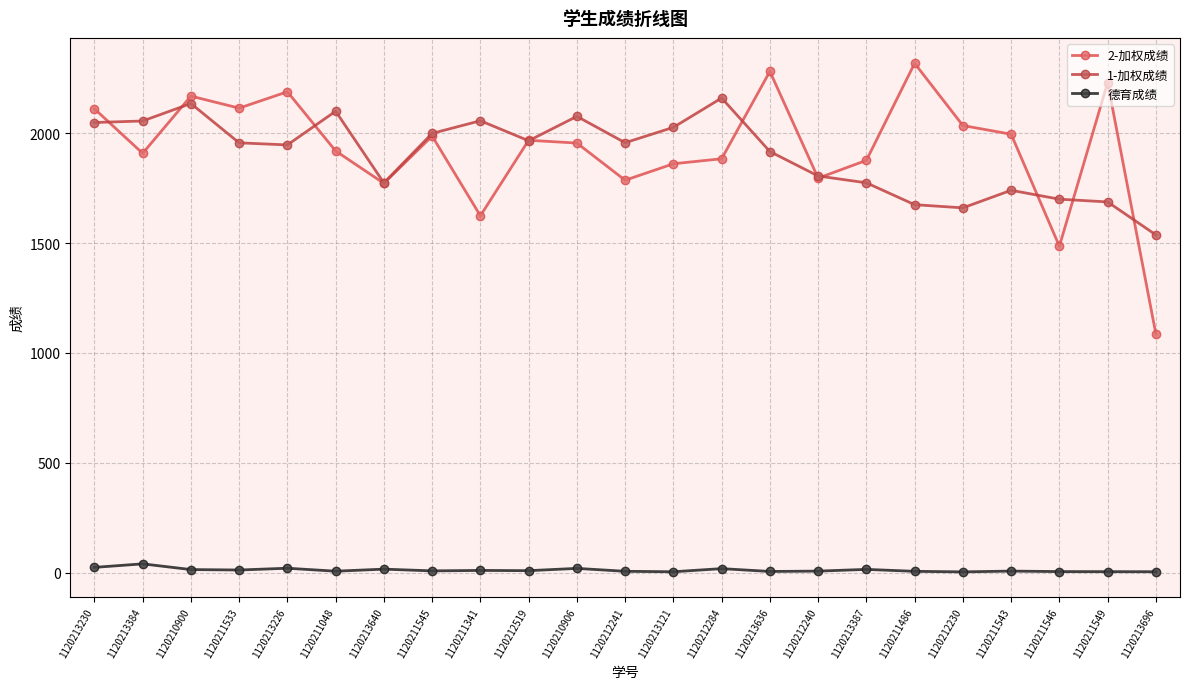

Reading right to left, what are all the values shown in this chart?

2-加权成绩: 1120213696=1085.8	1120211549=2230.5	1120211546=1485.2	1120211543=1995.2	1120212230=2034.8	1120211486=2318.0	1120213387=1876.2	1120212240=1795.2	1120213636=2281.2	1120212284=1883.5	1120213121=1860.8	1120212241=1785.8	1120210906=1955.0	1120212519=1967.8	1120211341=1624.0	1120211545=1986.8	1120213640=1771.8	1120211048=1919.0	1120213226=2188.5	1120211533=2114.0	1120210900=2168.8	1120213384=1908.2	1120213230=2111.0
1-加权成绩: 1120213696=1537.0	1120211549=1687.0	1120211546=1699.5	1120211543=1740.0	1120212230=1660.0	1120211486=1674.5	1120213387=1774.0	1120212240=1805.0	1120213636=1916.5	1120212284=2160.0	1120213121=2026.5	1120212241=1956.5	1120210906=2076.5	1120212519=1965.5	1120211341=2056.5	1120211545=1999.0	1120213640=1773.5	1120211048=2100.0	1120213226=1946.5	1120211533=1956.0	1120210900=2135.0	1120213384=2055.5	1120213230=2048.5
德育成绩: 1120213696=3.6	1120211549=3.9	1120211546=4.2	1120211543=6.5	1120212230=2.9	1120211486=5.4	1120213387=14.2	1120212240=6.4	1120213636=4.8	1120212284=17.7	1120213121=3.4	1120212241=5.5	1120210906=18.8	1120212519=8.4	1120211341=9.5	1120211545=7.4	1120213640=15.4	1120211048=6.0	1120213226=19.5	1120211533=11.4	1120210900=13.4	1120213384=39.4	1120213230=23.4